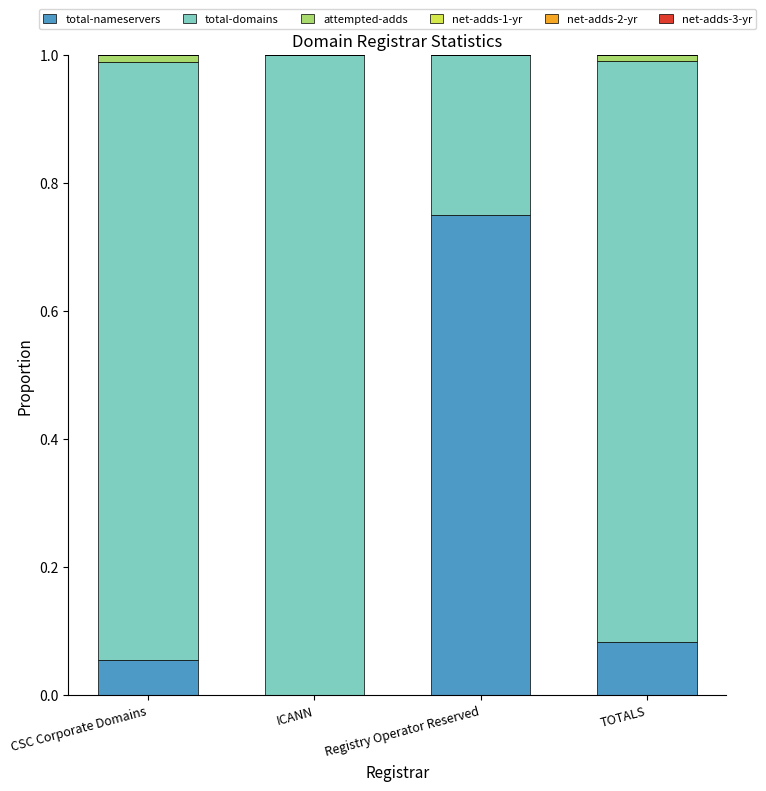

Is it true that total-nameservers equals 0.0 at CSC Corporate Domains?

False